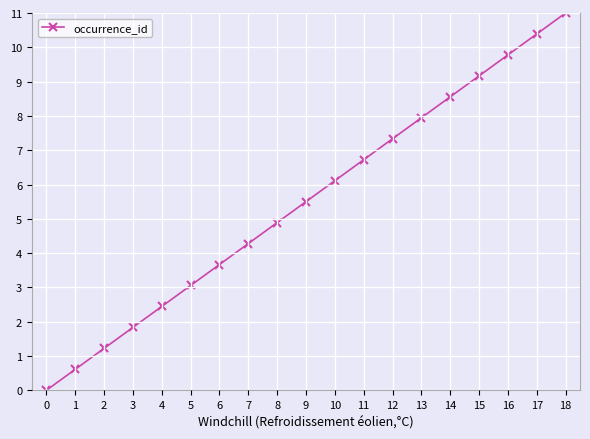

What is the change in value from 7 to 17?

+6.1